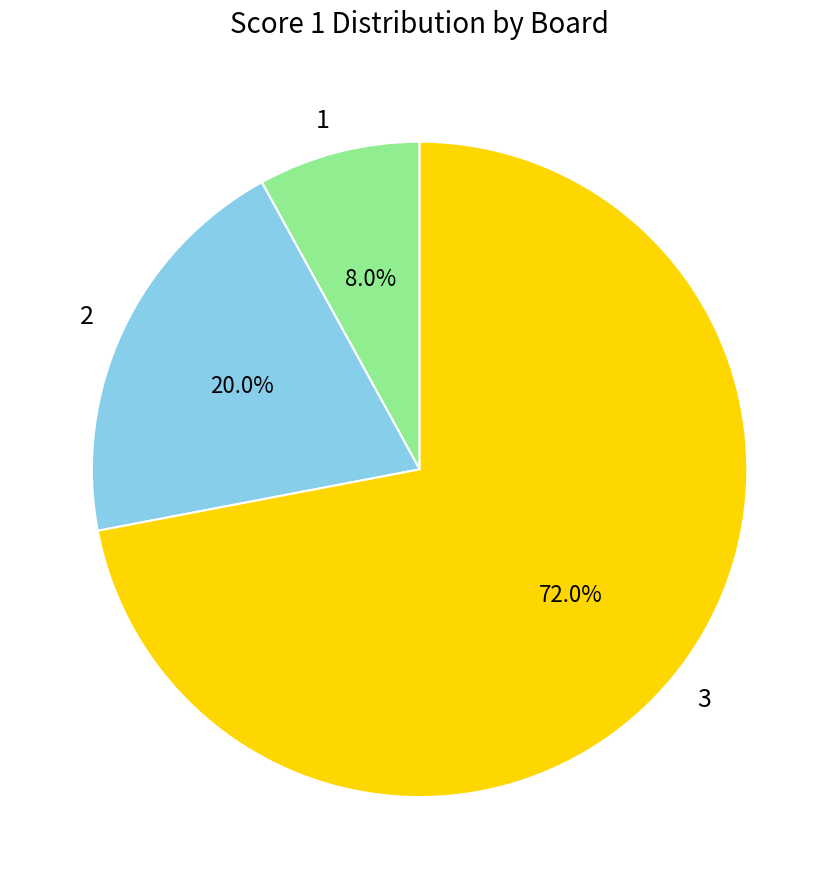

Which has a higher value, 3 or 1?

3